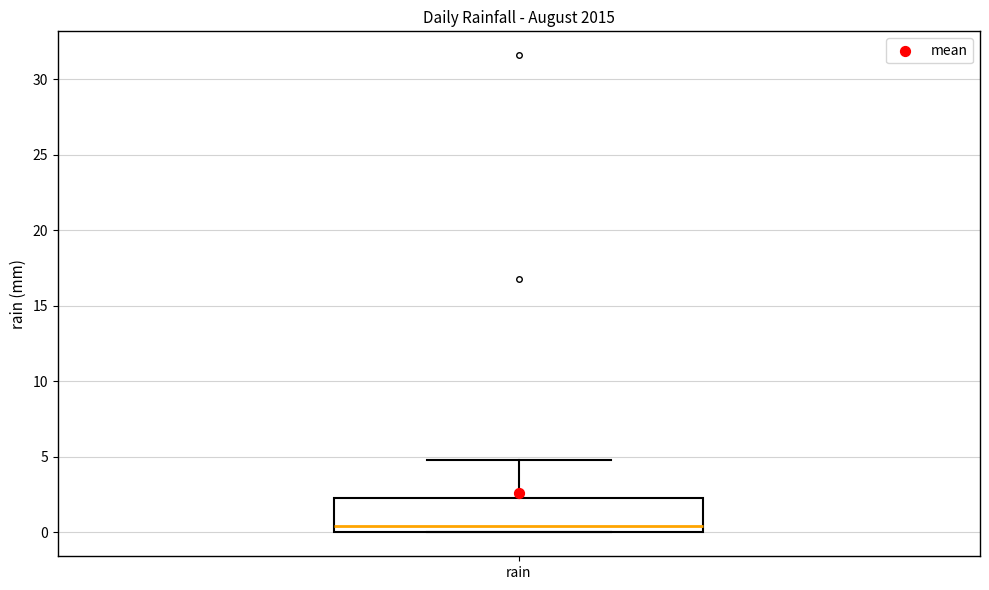

Read this box plot against the y-axis: the position of the median line, the range covered by the box, and the ends of both whiskers. The values are not printed on the chart, so give them approximately, as read against the axis.

median 0.5, box 0.0 to 2.5, whiskers 0.0 to 5.0